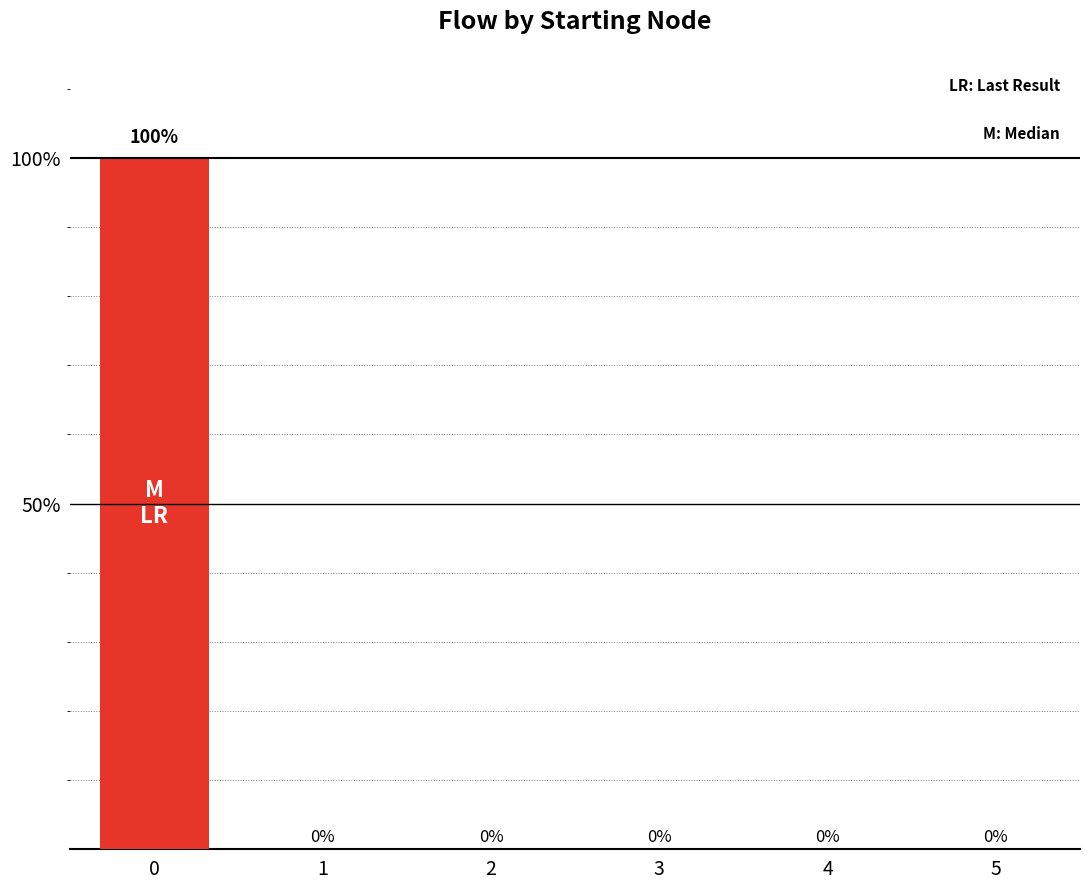

True or false: the data shows 138 at 0.

False